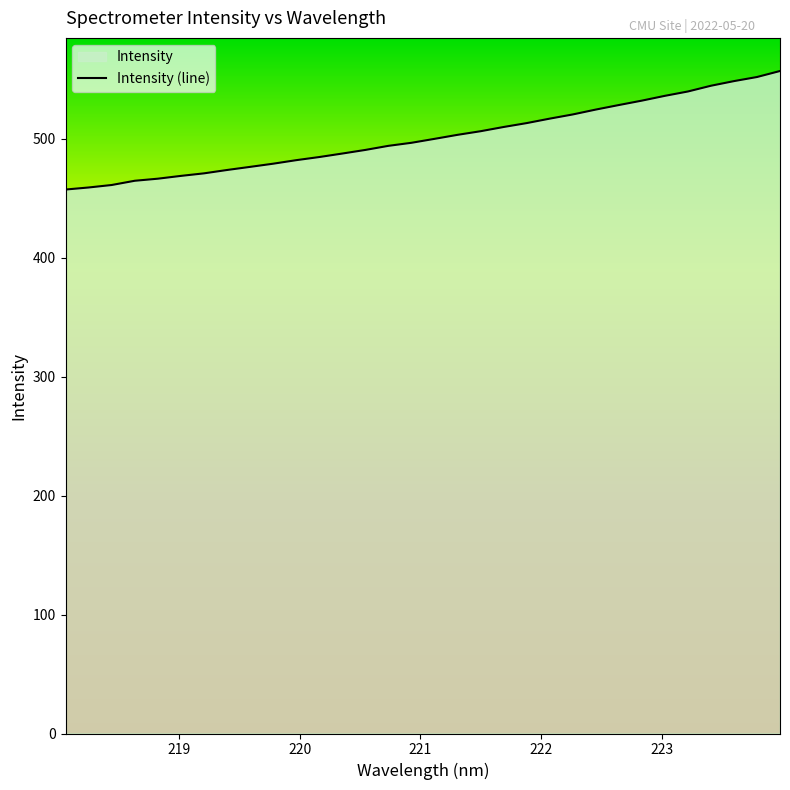

What is the smallest value displayed?

457.3